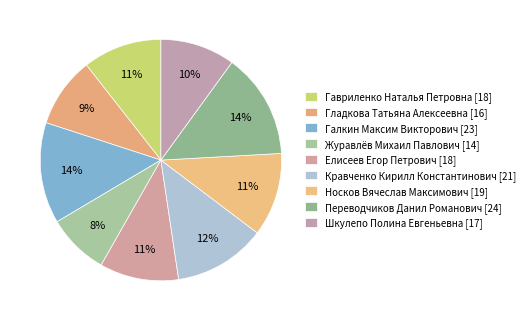

Does Гладкова Татьяна Алексеевна account for over 50% of the chart?

No